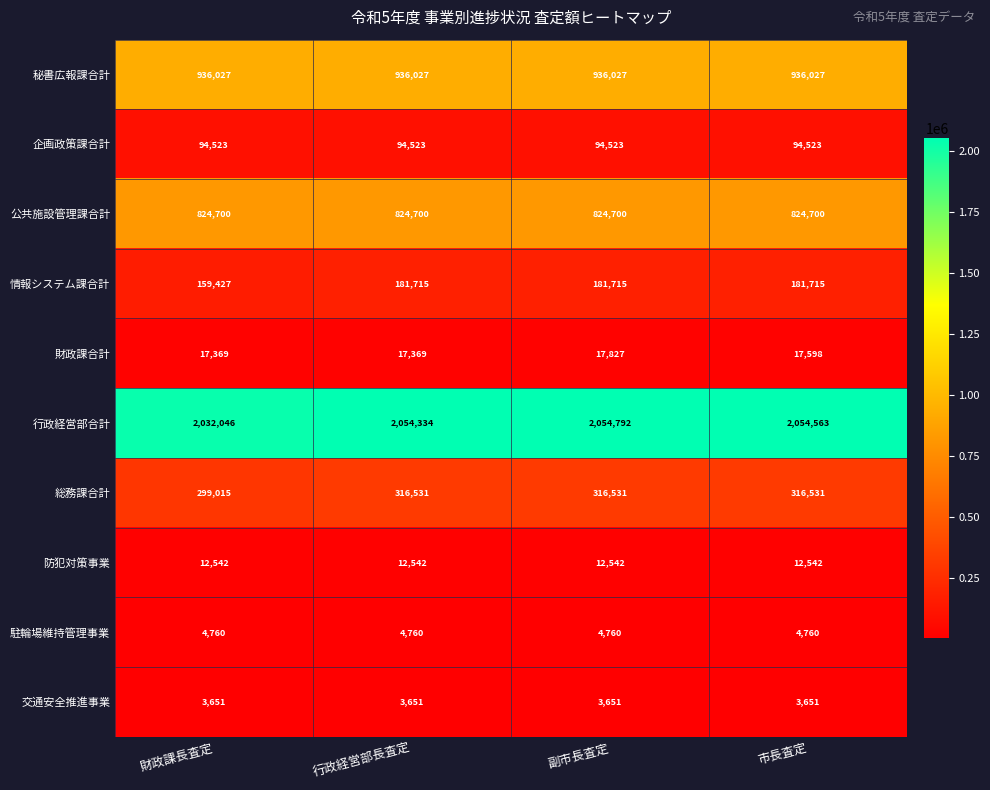

What is the approximate value of 防犯対策事業 at 行政経営部長査定?

12542